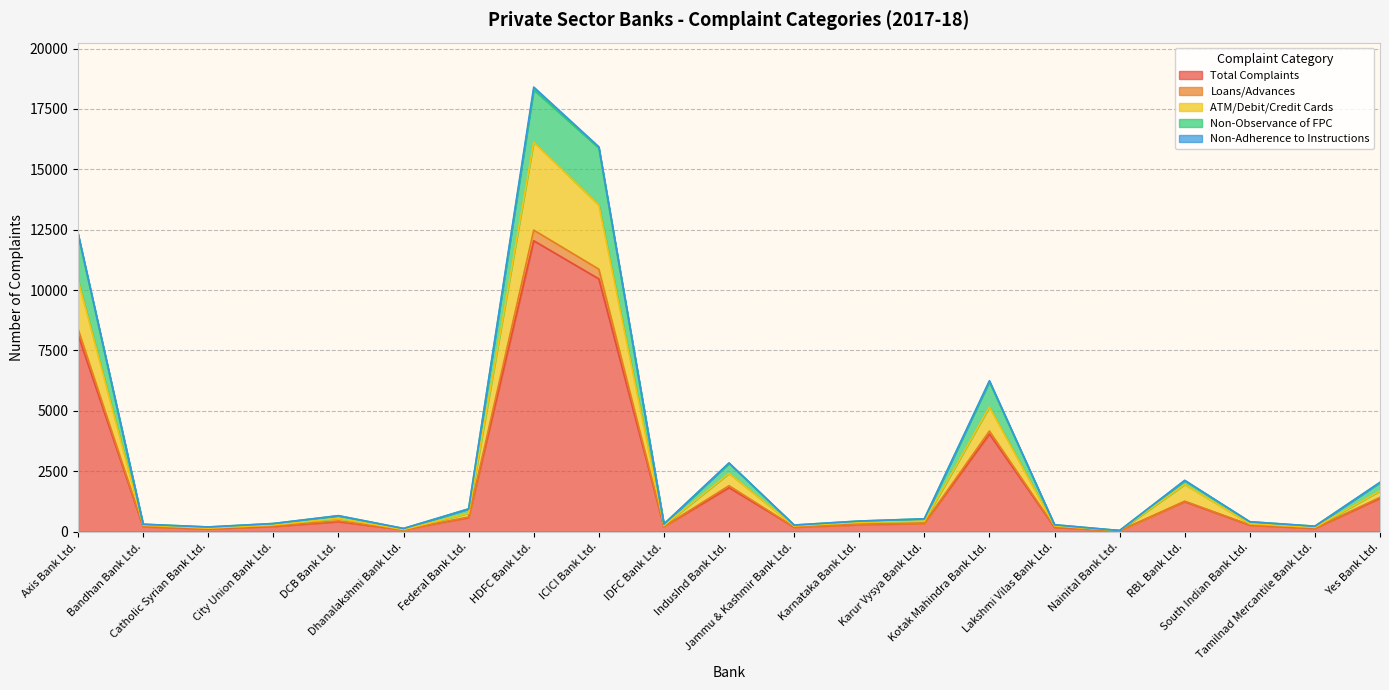

At which label does Total Complaints reach its peak?

HDFC Bank Ltd.